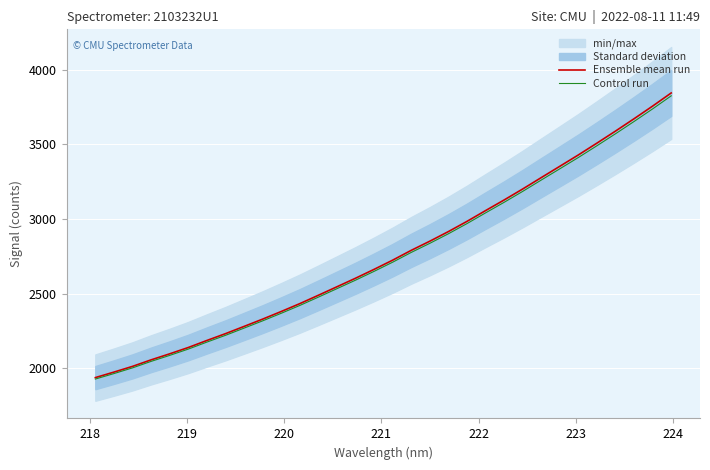

What is the difference between the second highest and second lowest values in the Control run series?

1771.7